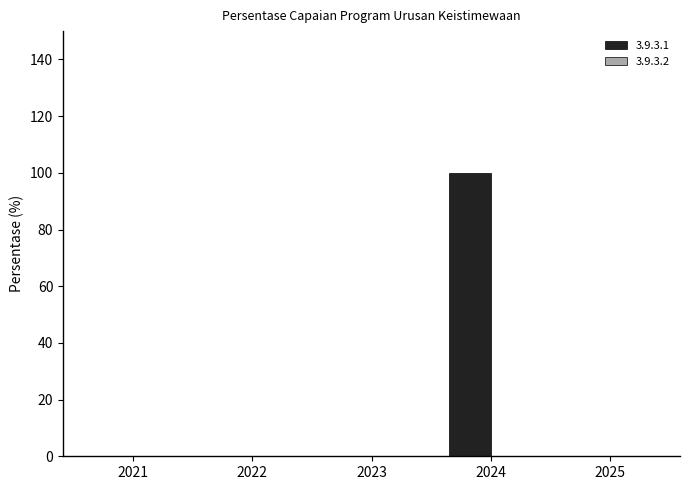

What is the difference between the values at 2023 and 2024?

100